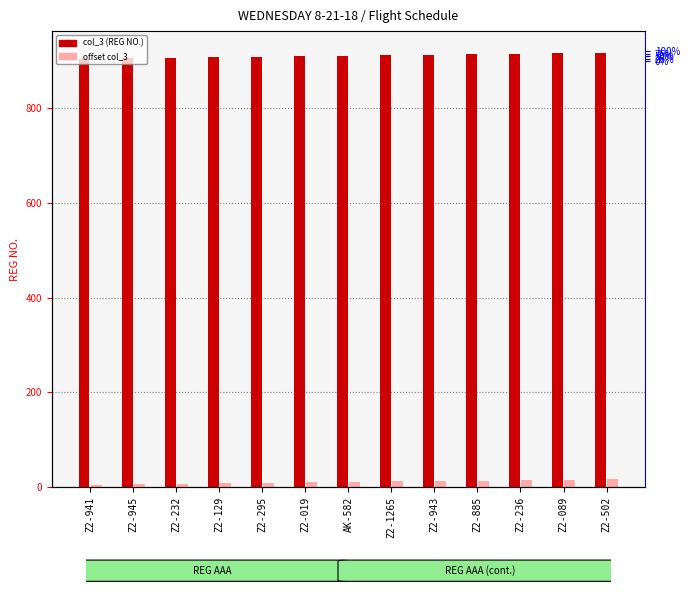

How many values in the offset col_3 series are below 11?

6